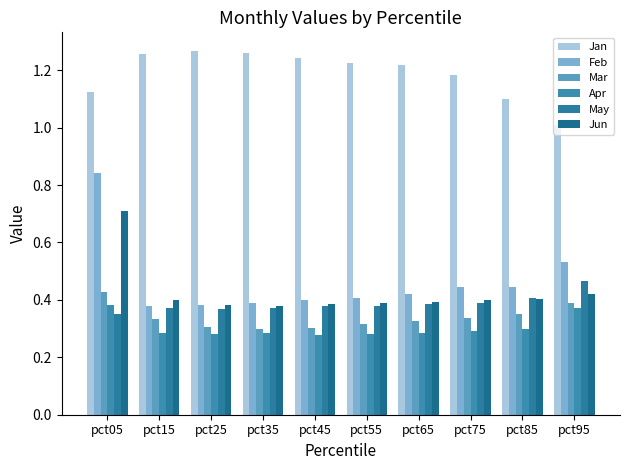

What is the total value across all series at pct95?

3.2